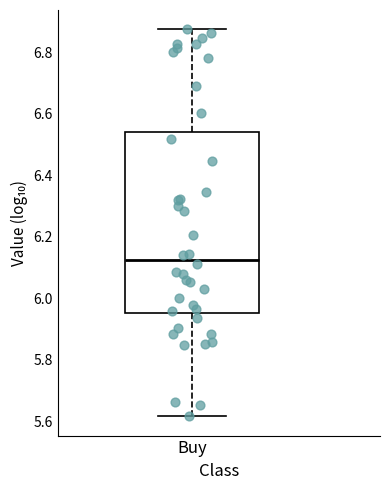

Read this box plot against the y-axis: the position of the median line, the range covered by the box, and the ends of both whiskers. The values are not printed on the chart, so give them approximately, as read against the axis.

median 6.12, box 5.96 to 6.54, whiskers 5.62 to 6.88